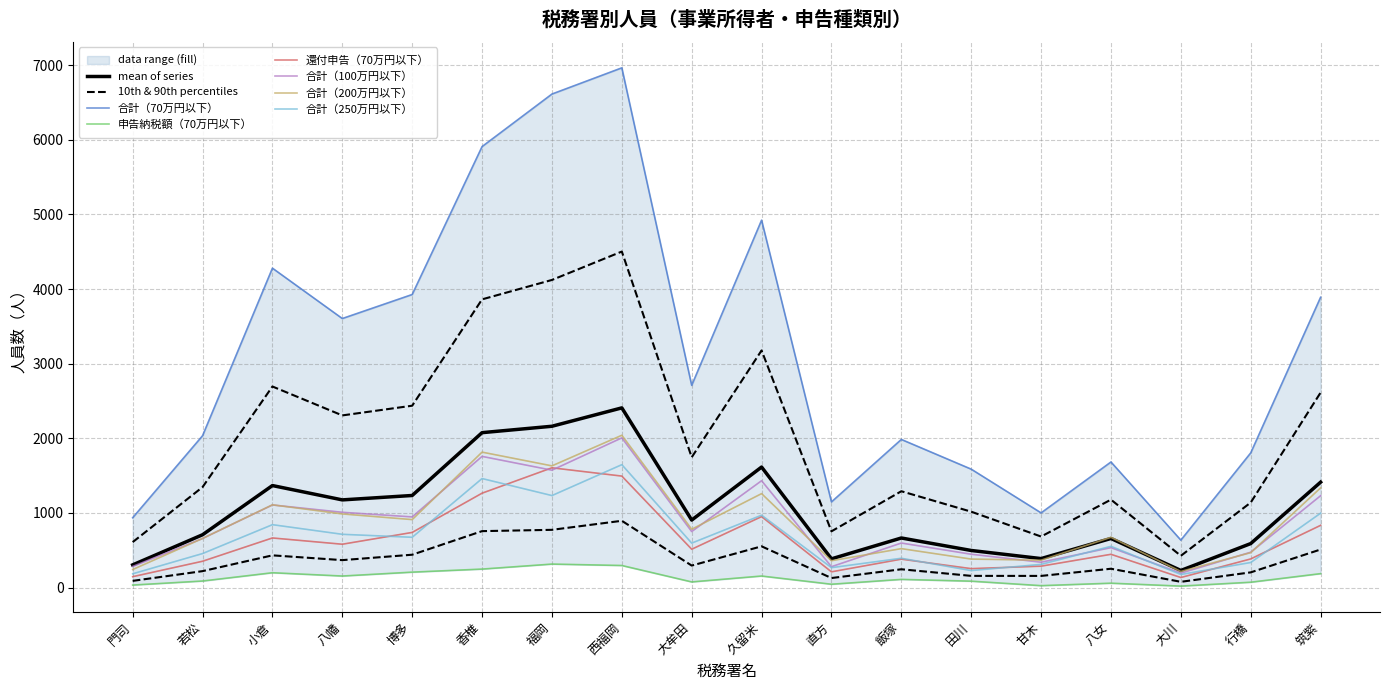

Which series has the largest range (max minus min)?

合計（70万円以下）